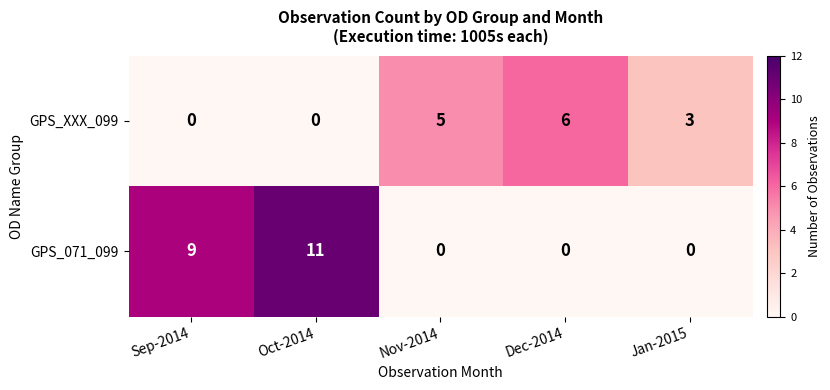

What is the greatest value displayed?

11